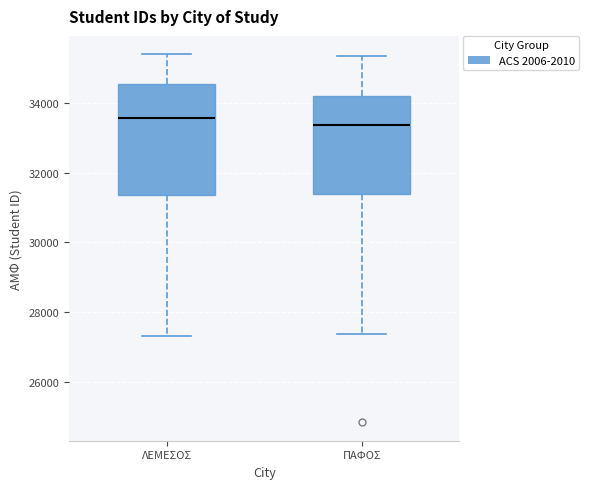

Reading left to right, transcribe this box plot: for each box, give where its median line is, the range the box spans, and where its two whiskers end, as read against the y-axis. The values are not printed on the chart, so give them approximately, as read against the axis.

ΛΕΜΕΣΟΣ: median 33600, box 31400 to 34600, whiskers 27400 to 35400
ΠΑΦΟΣ: median 33400, box 31400 to 34200, whiskers 27400 to 35400